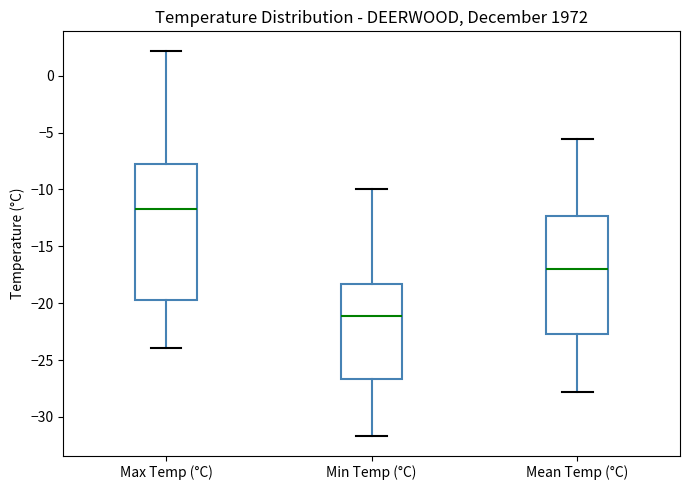

Which box has the lowest median line?

Min Temp (°C)